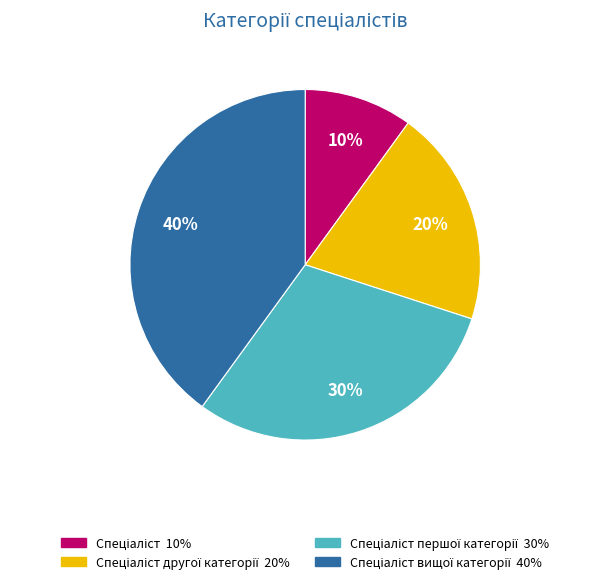

Is there a majority slice in this chart?

No